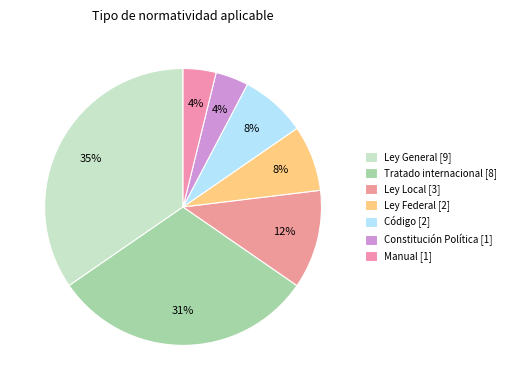

Approximately how many times larger is the value at Ley General [9] compared to Constitución Política [1]?

9.0